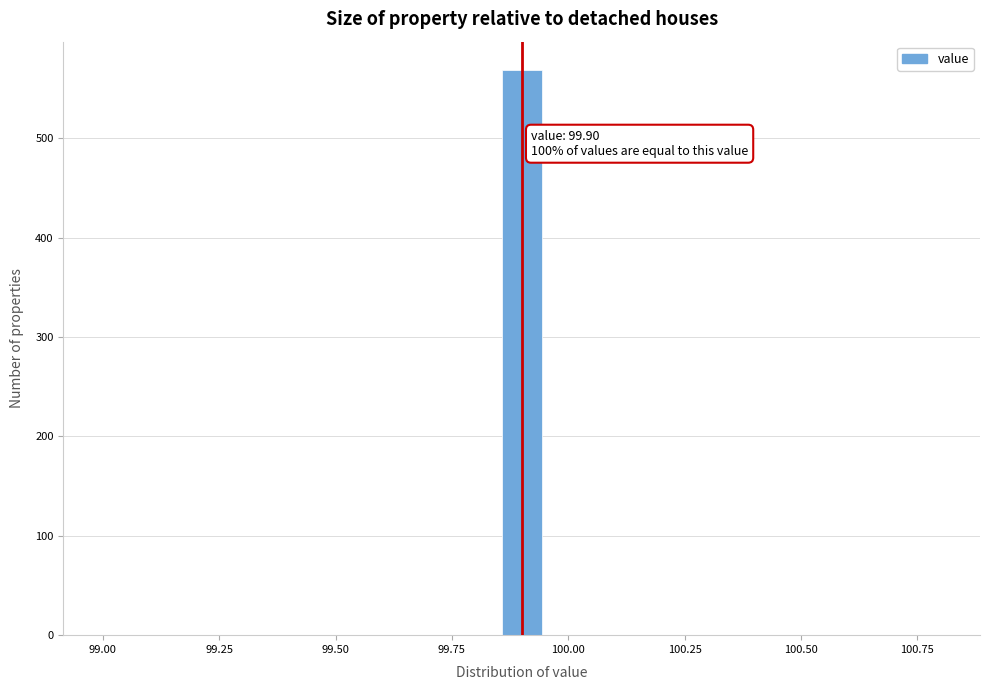

Read against the x-axis, roughly where is the centre of the tallest bar?

99.90